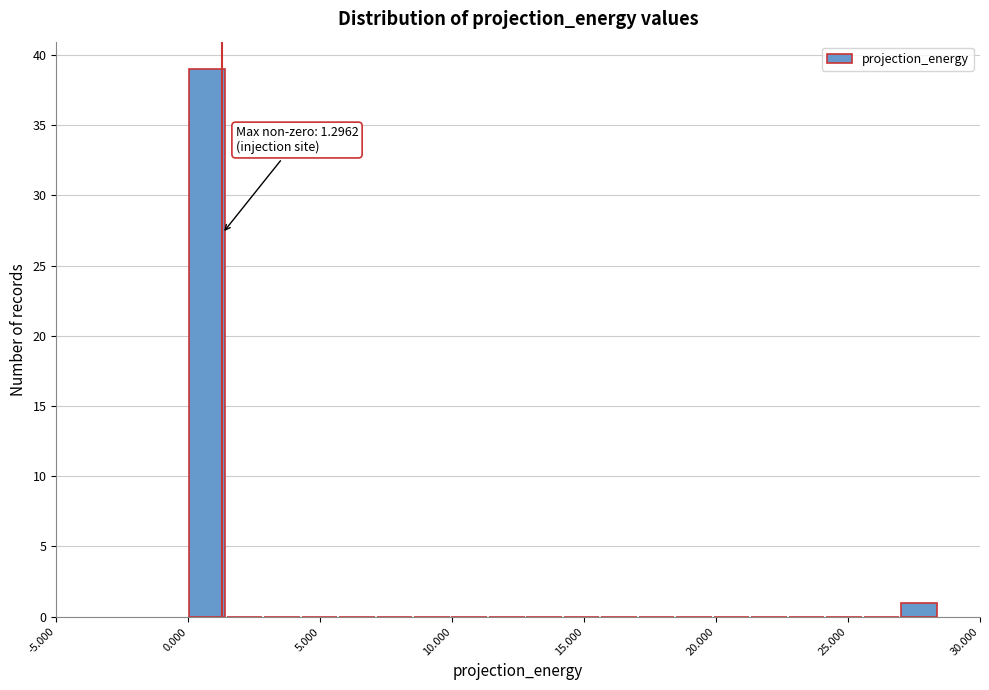

Read against the x-axis, roughly where is the centre of the tallest bar?

0.5